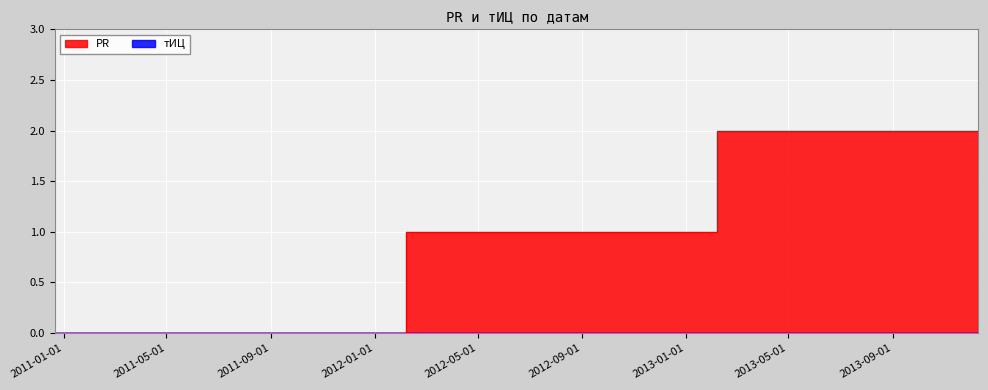

How many points are higher than both their immediate neighbors (excluding endpoints)?

1